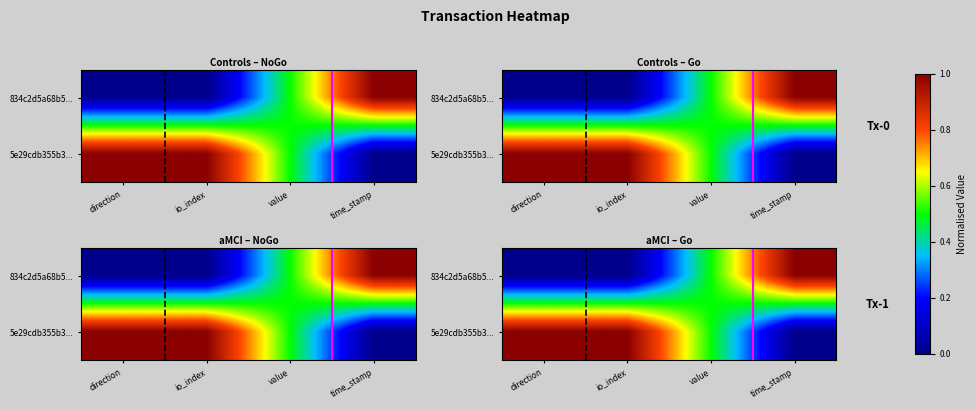

The value of 834c2d5a68b5... at value is 0.5. True or false?

True